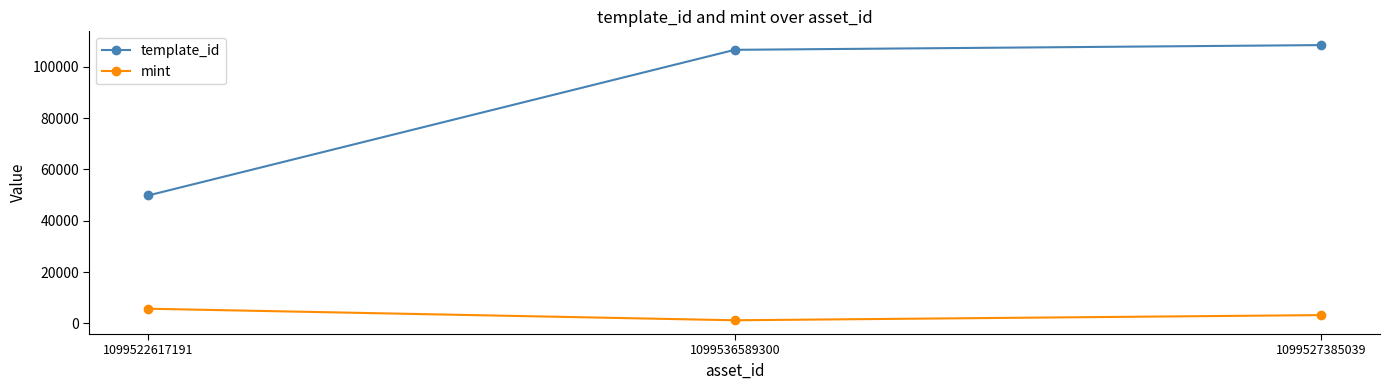

Is it true that mint equals 9649 at 1099522617191?

False